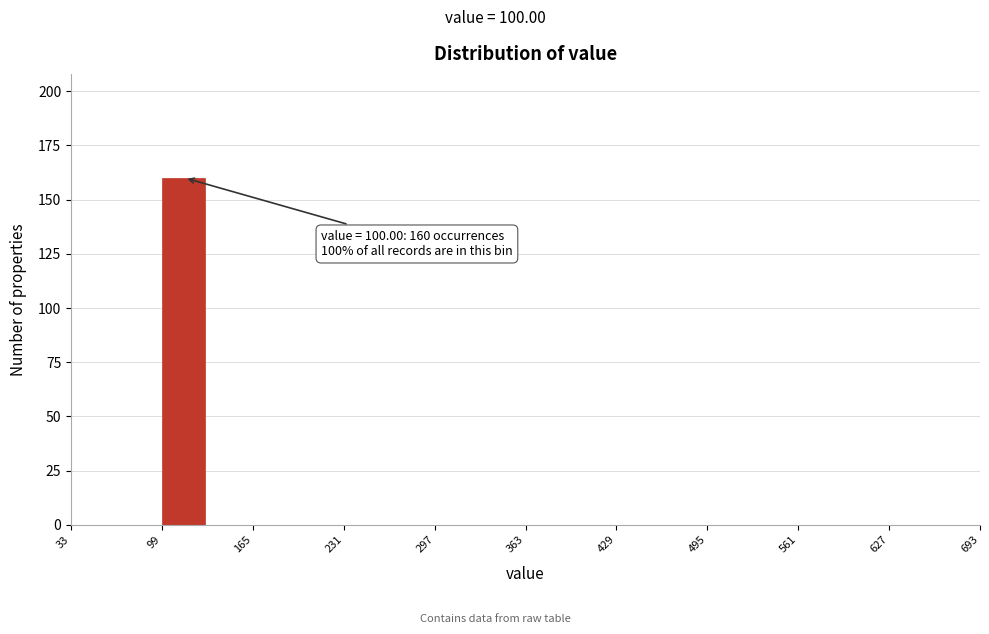

Read against the x-axis, roughly where is the centre of the tallest bar?

110